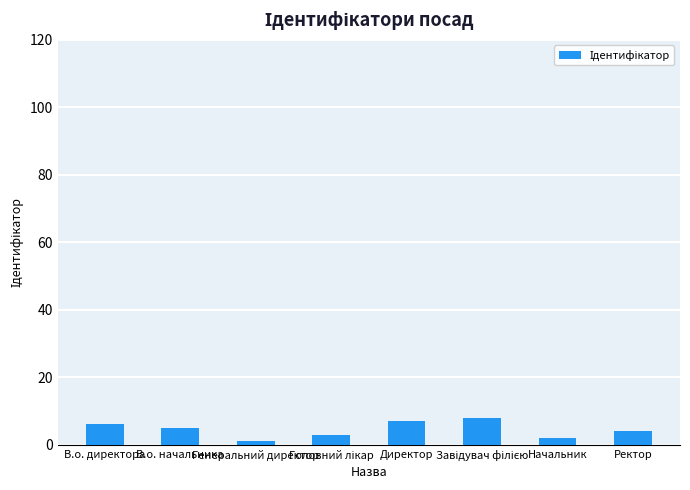

What is the sum of all values?

36